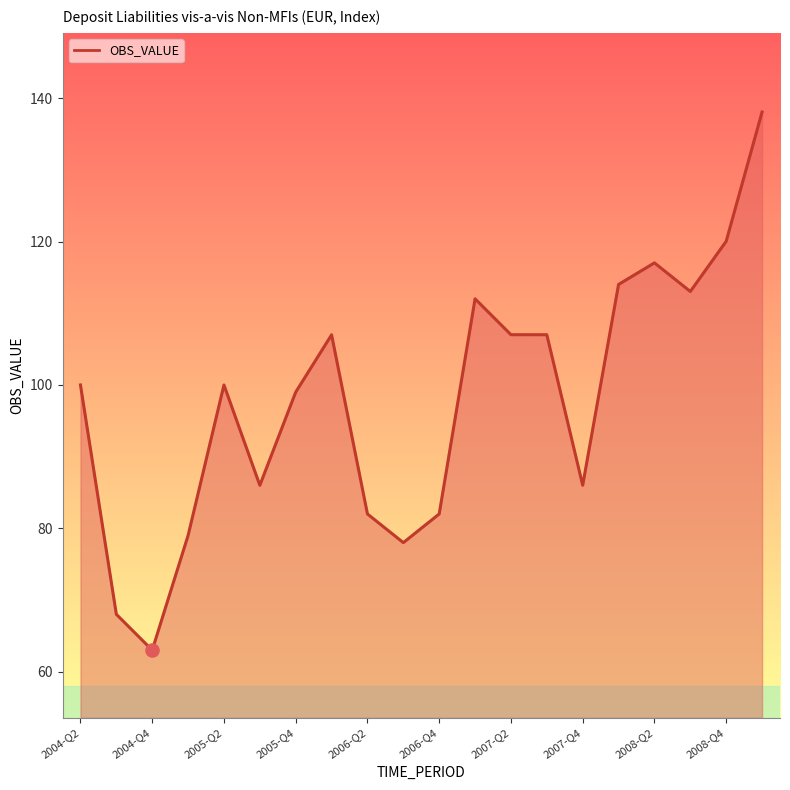

What is the smallest value displayed?

63.0